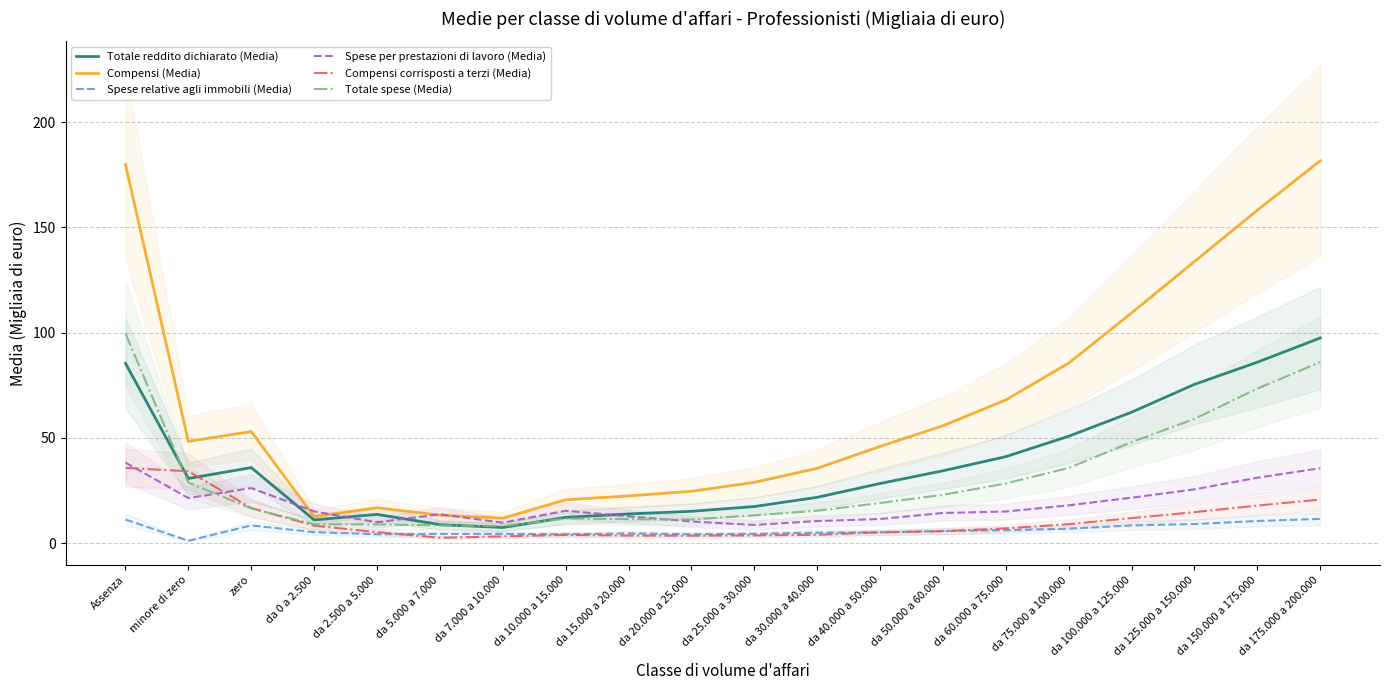

What is the difference between the Compensi (Media) values at zero and da 2.500 a 5.000?

36.2